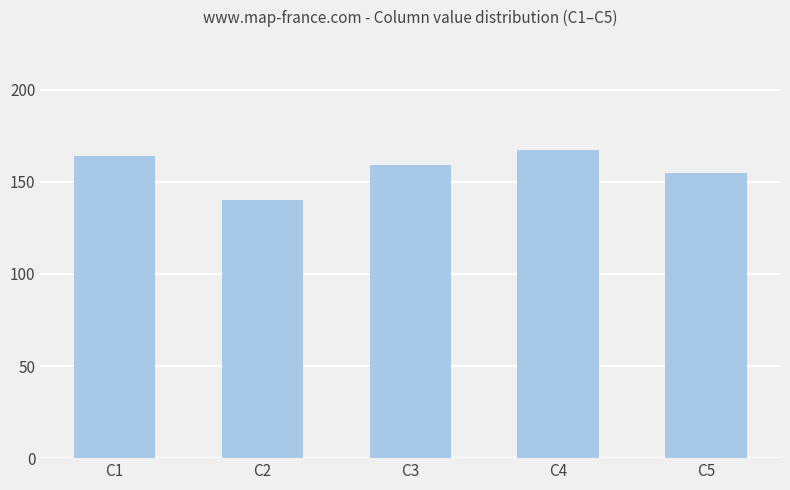

The chart shows a value of 164 at C1. True or false?

True